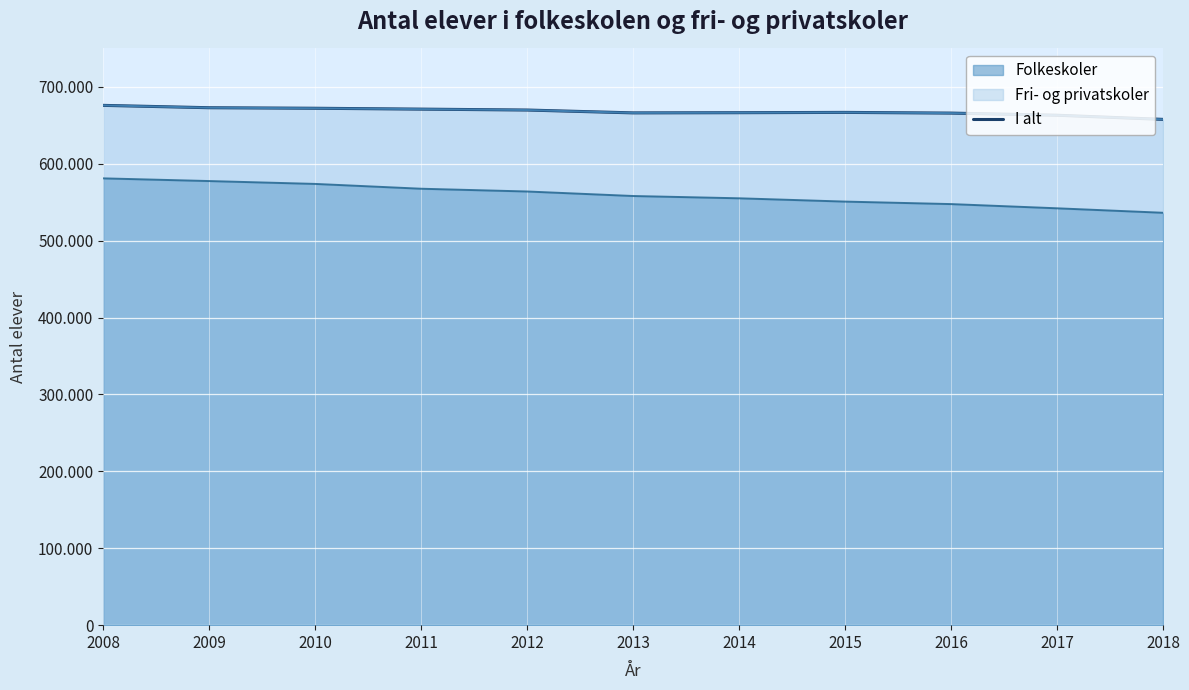

Rank the categories by value from highest to lowest.

2008, 2009, 2010, 2011, 2012, 2015, 2014, 2013, 2016, 2017, 2018